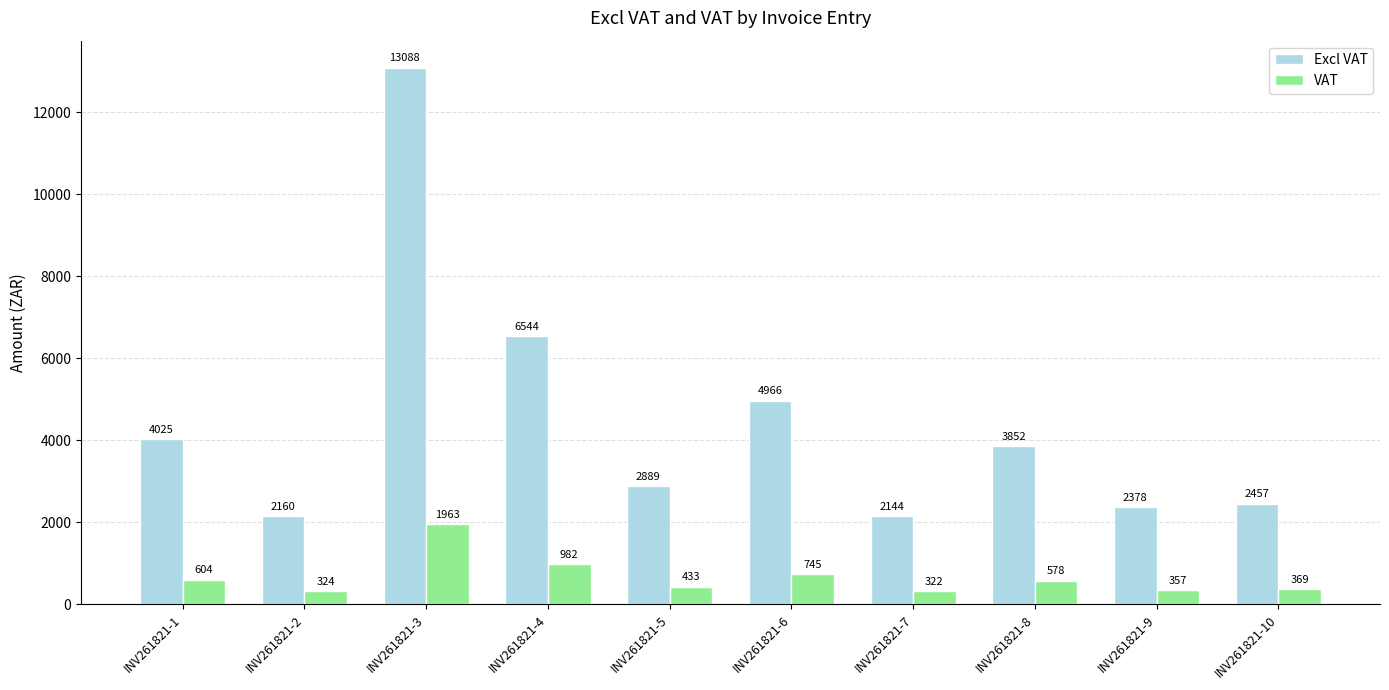

At which label is Excl VAT closest to 7616?

INV261821-4